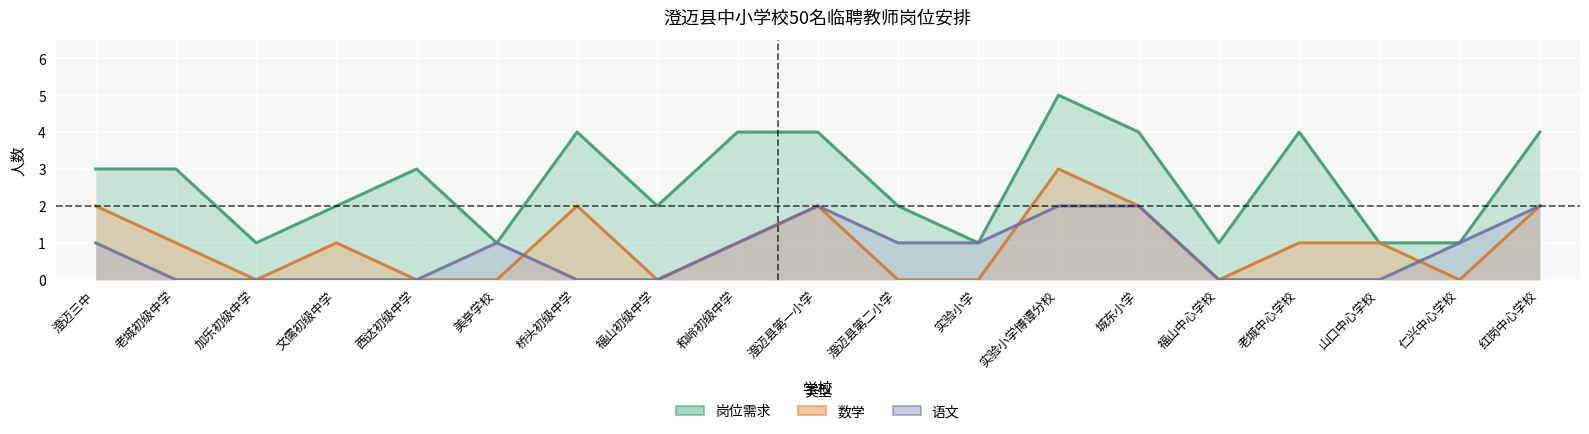

What is the highest value of the 语文 series?

2